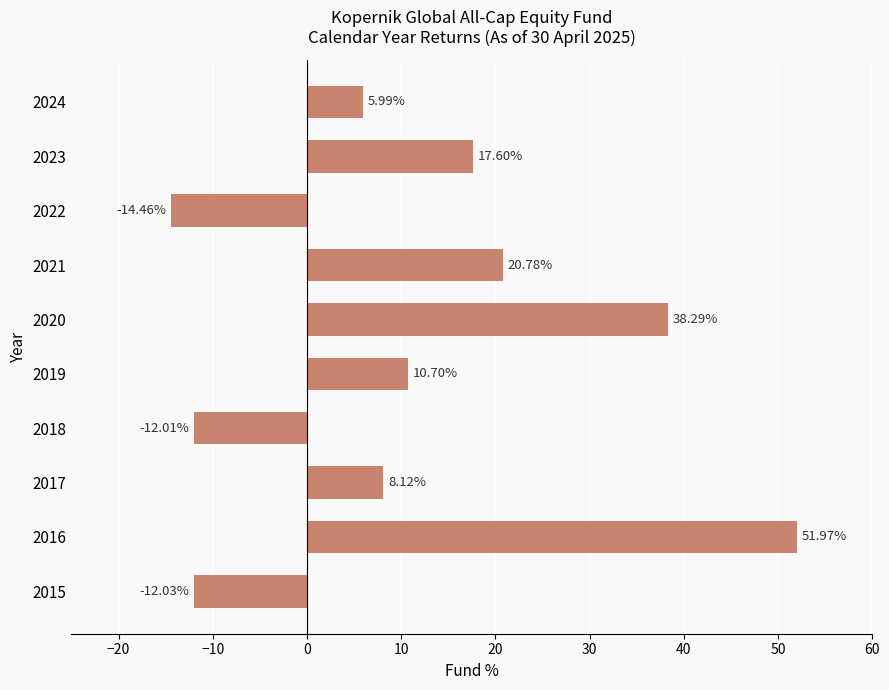

Approximately how many times larger is the value at 2020 compared to 2016?

0.7